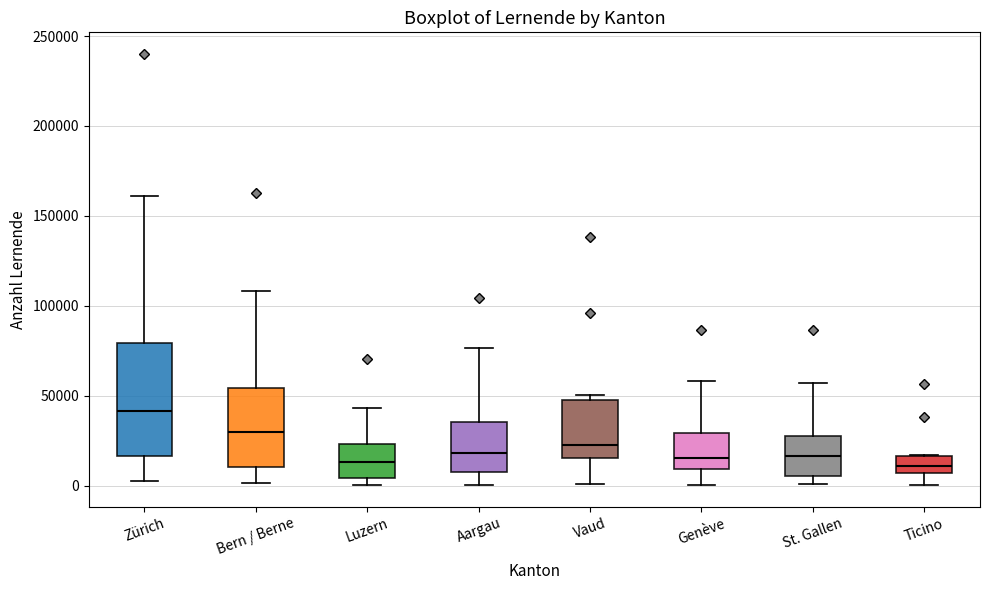

Comparing the boxes themselves (not the whiskers), which one is the tallest?

Zürich